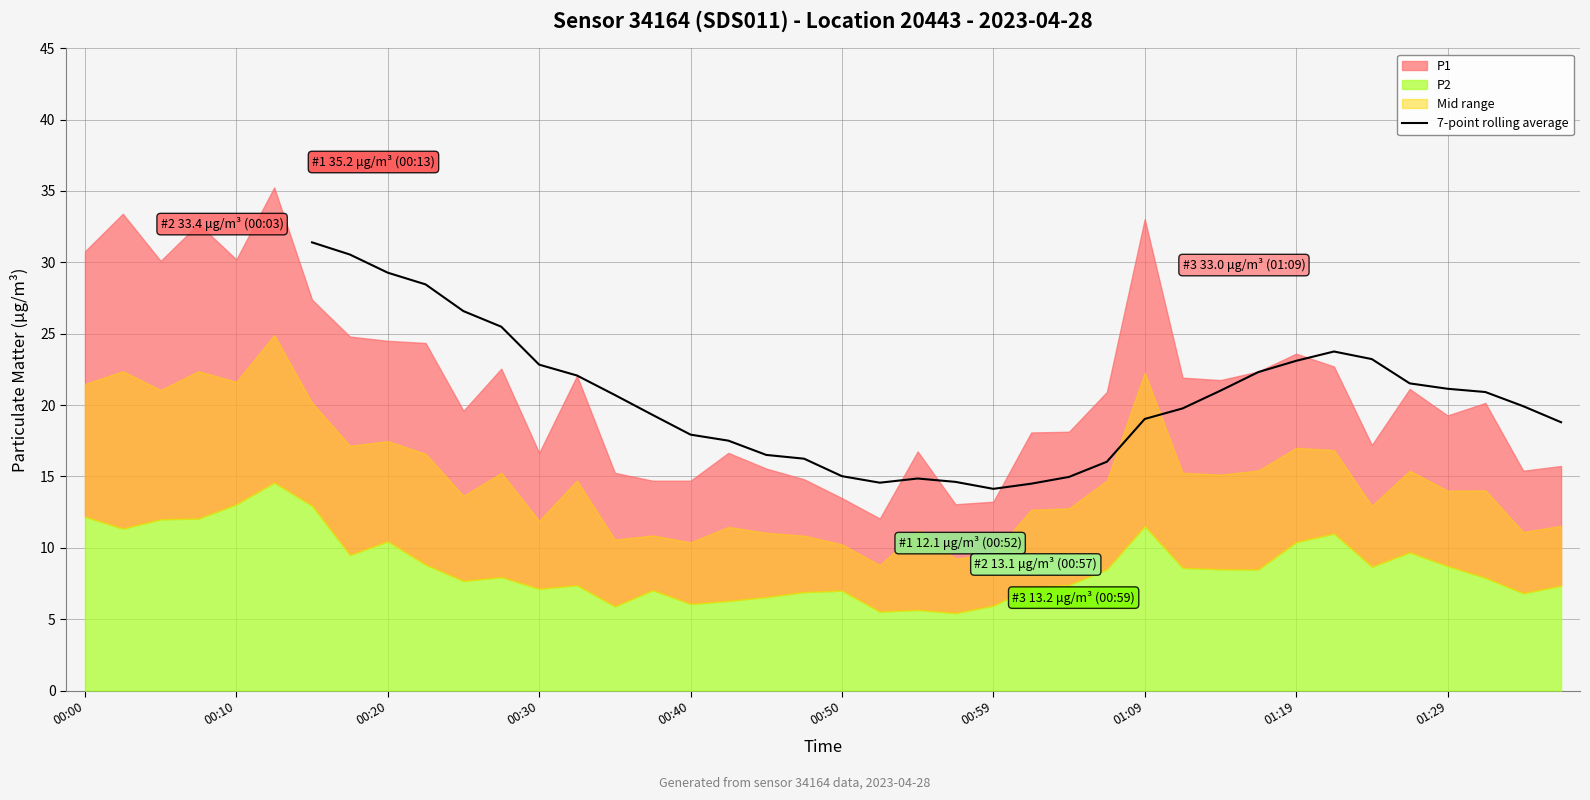

What is the highest value of the 7-point rolling average series?

31.4